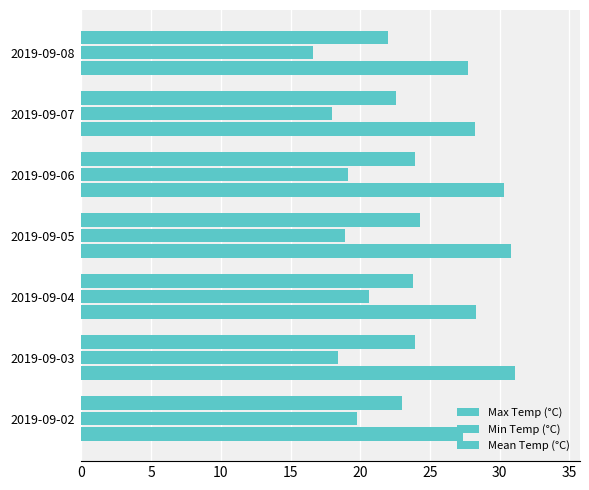

What is the difference between the maximum and minimum values in the Min Temp (°C) series?

4.0